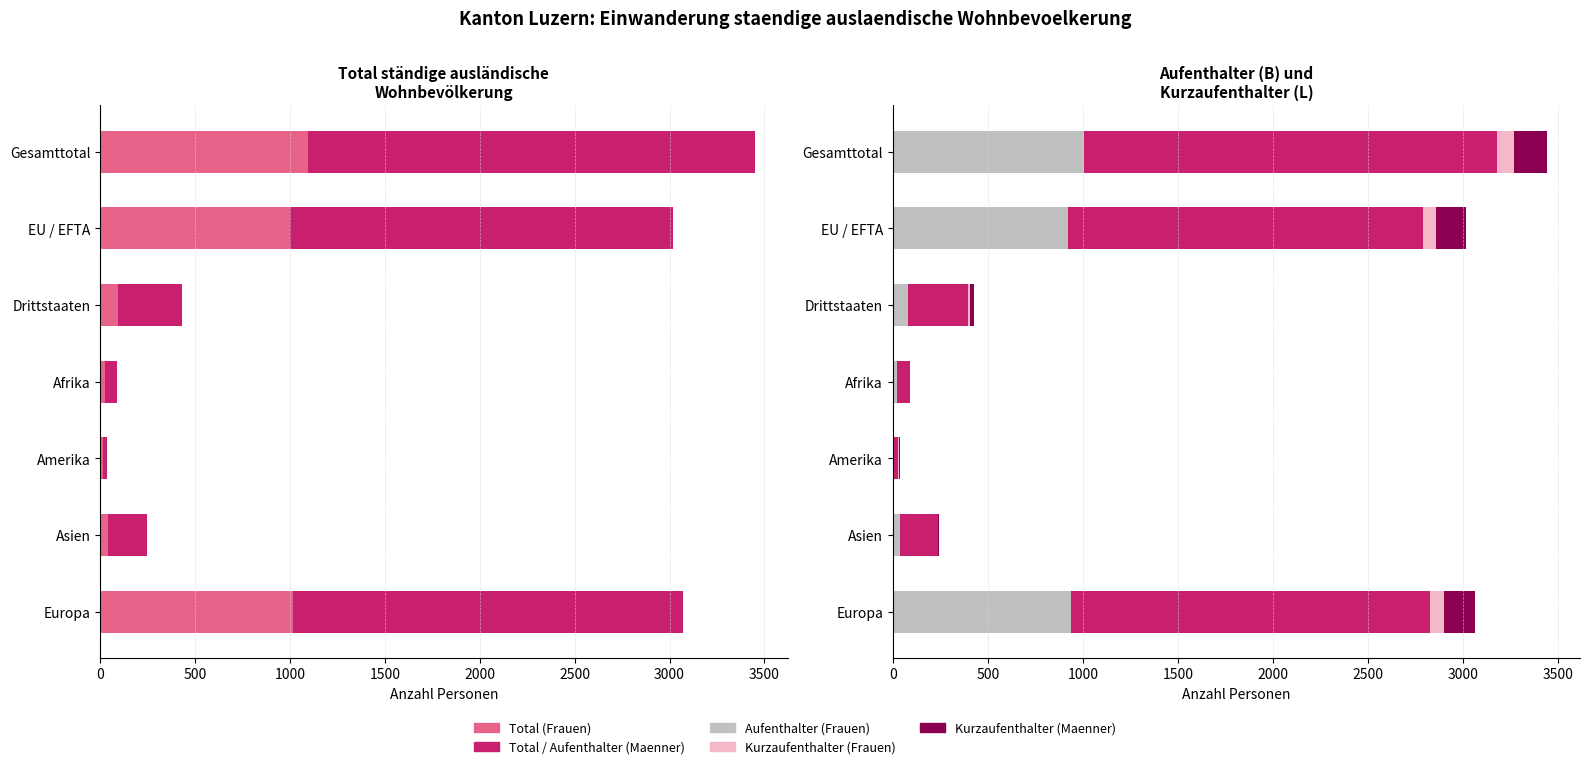

What is the average value of the Total (Maenner) series?

1009